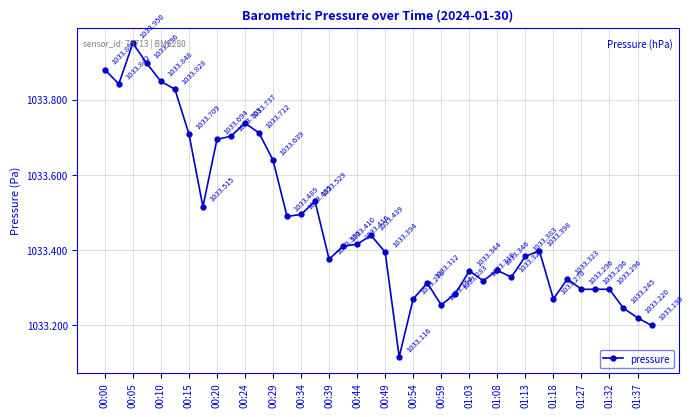

What is the average value?

1033.5